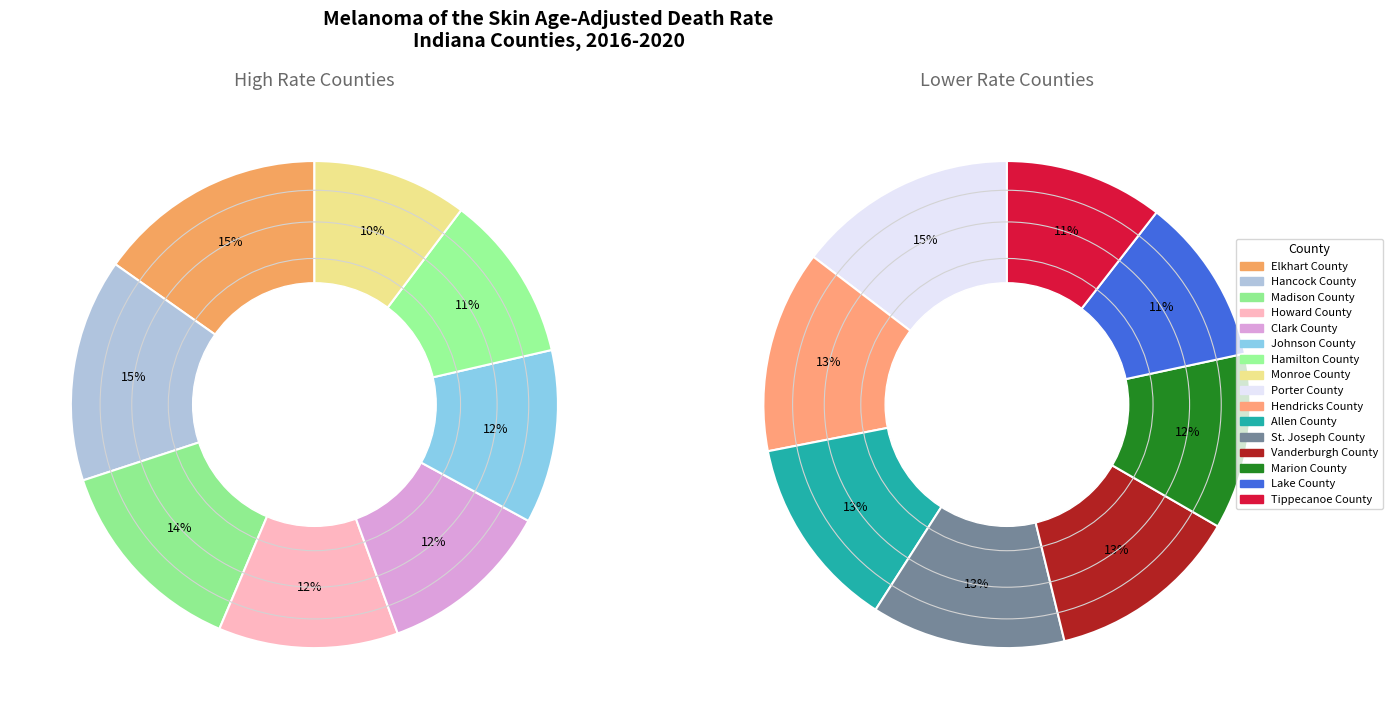

Which has a higher value, Hancock County or Howard County?

Hancock County